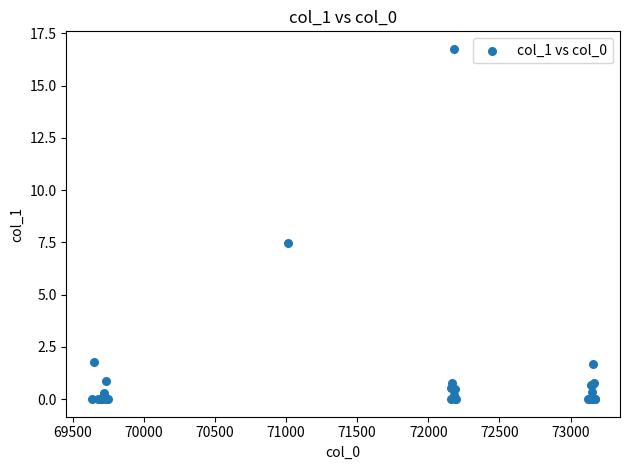

What Y value in the scatter plot is closest to 8?

7.5